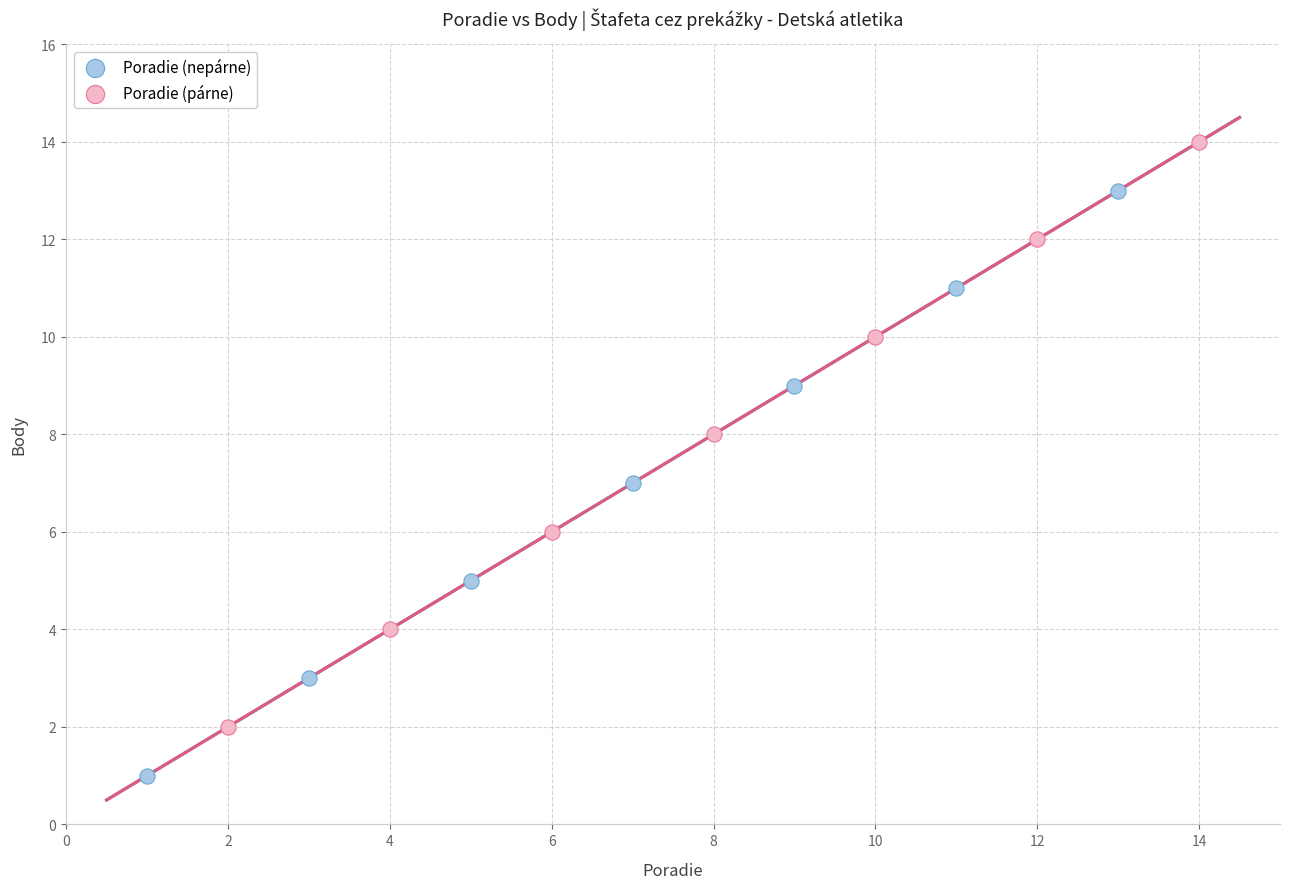

Which series contains the lowest Y value?

Poradie (nepárne)